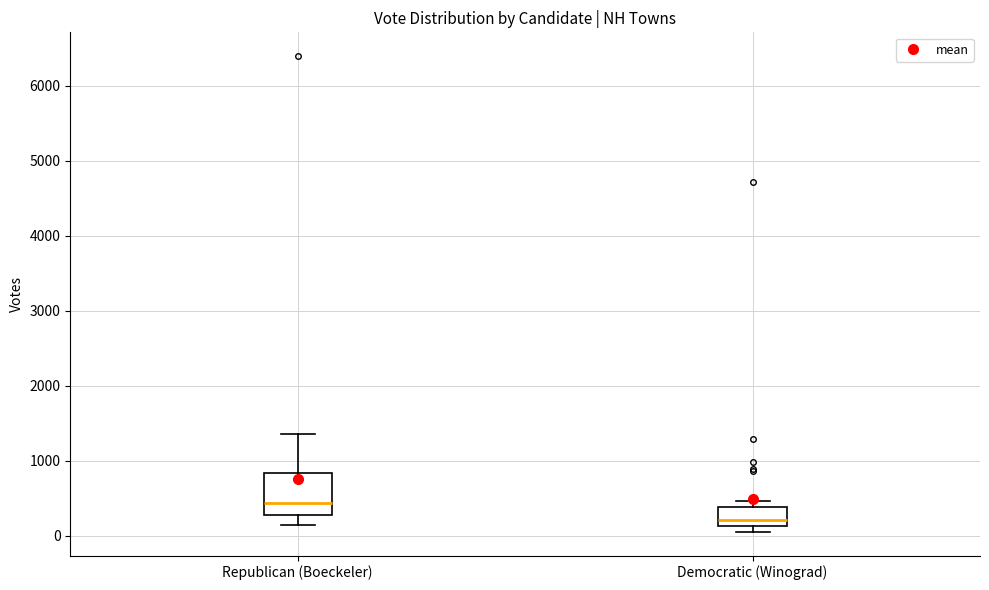

Comparing the boxes themselves (not the whiskers), which one is the tallest?

Republican (Boeckeler)